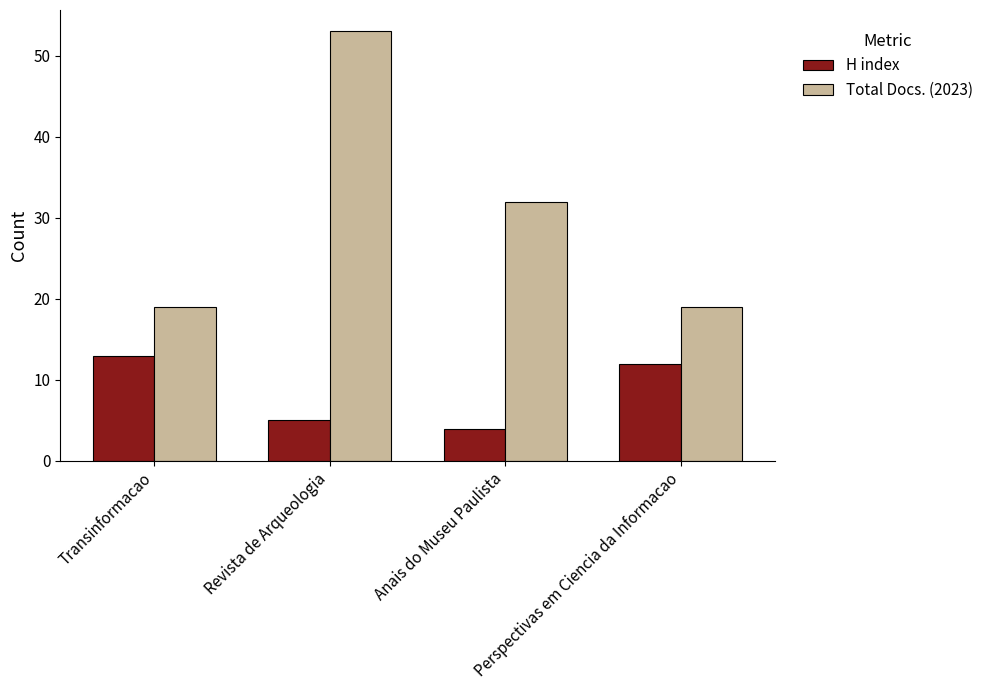

The H index series shows 22 at Perspectivas em Ciencia da Informacao. True or false?

False